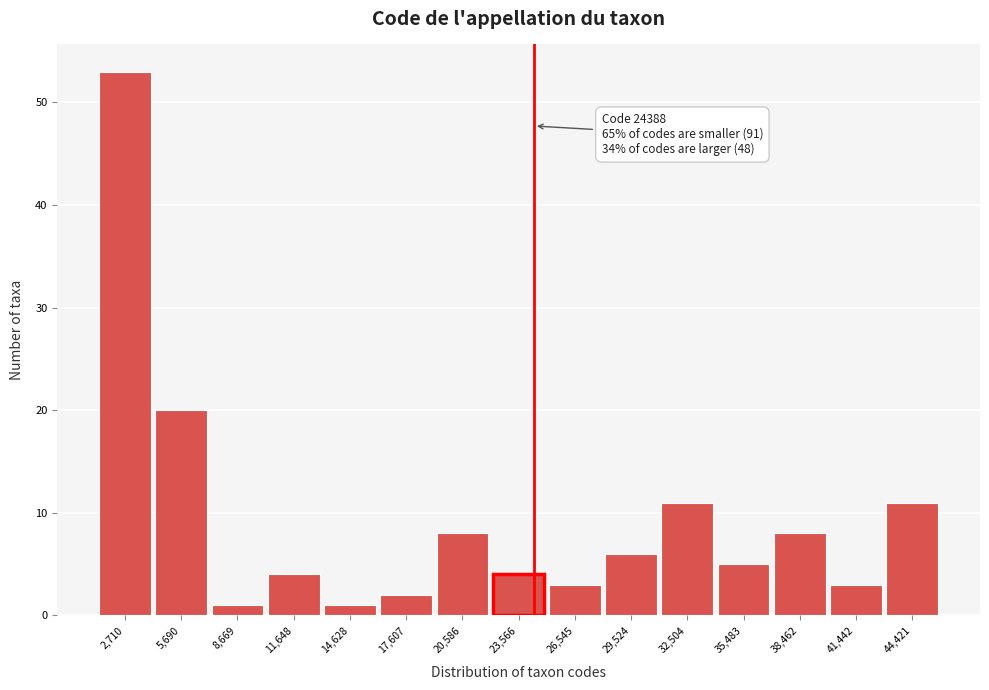

Which range on the x-axis has the tallest bar?

1000 to 4000